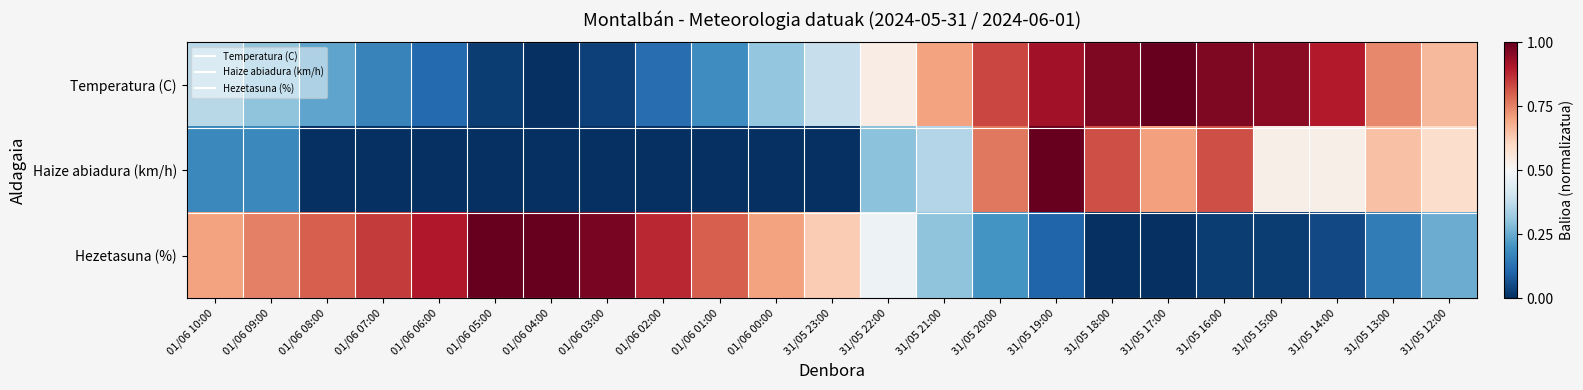

How many distinct data groups are displayed?

3